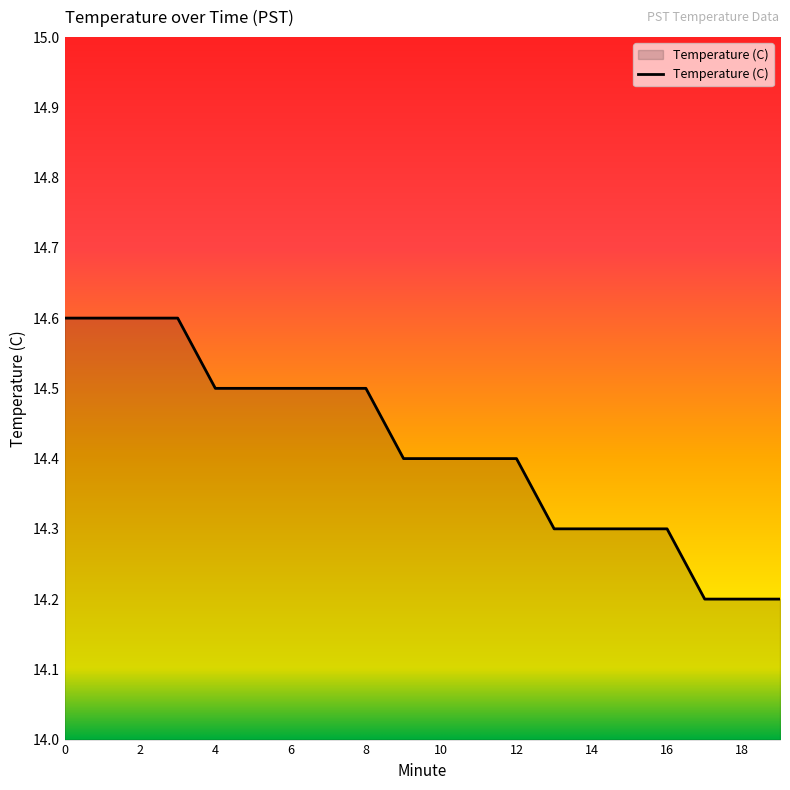

What is the minimum value shown in the chart?

14.2